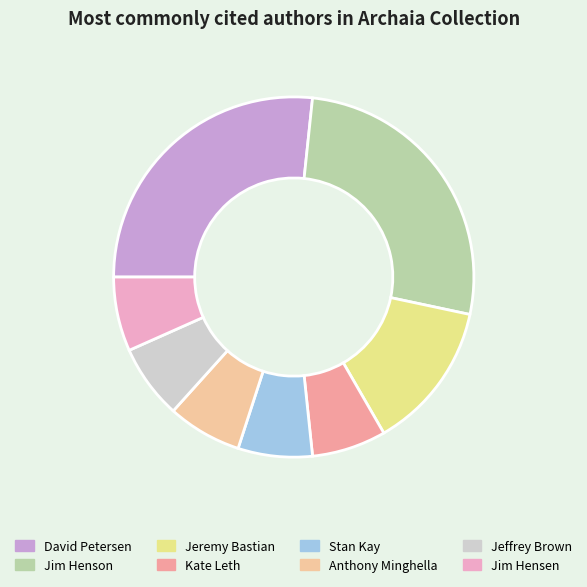

Is Kate Leth the majority of the pie?

No